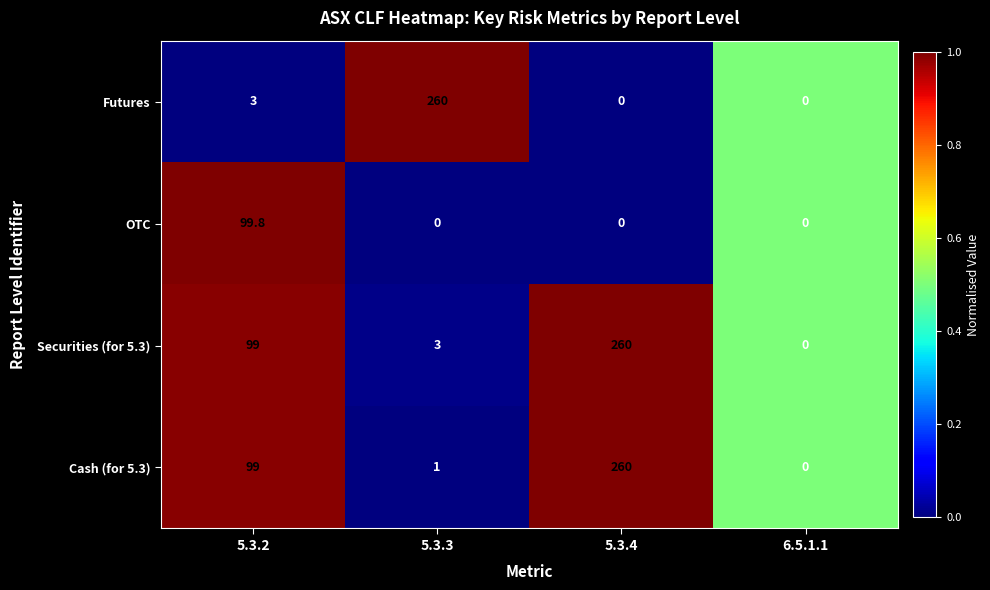

Reading right to left, what are all the values shown in this chart?

Futures: 0.0	0.0	260.0	3.0
OTC: 0.0	0.0	0.0	99.8
Securities (for 5.3): 0.0	260.0	3.0	99.0
Cash (for 5.3): 0.0	260.0	1.0	99.0